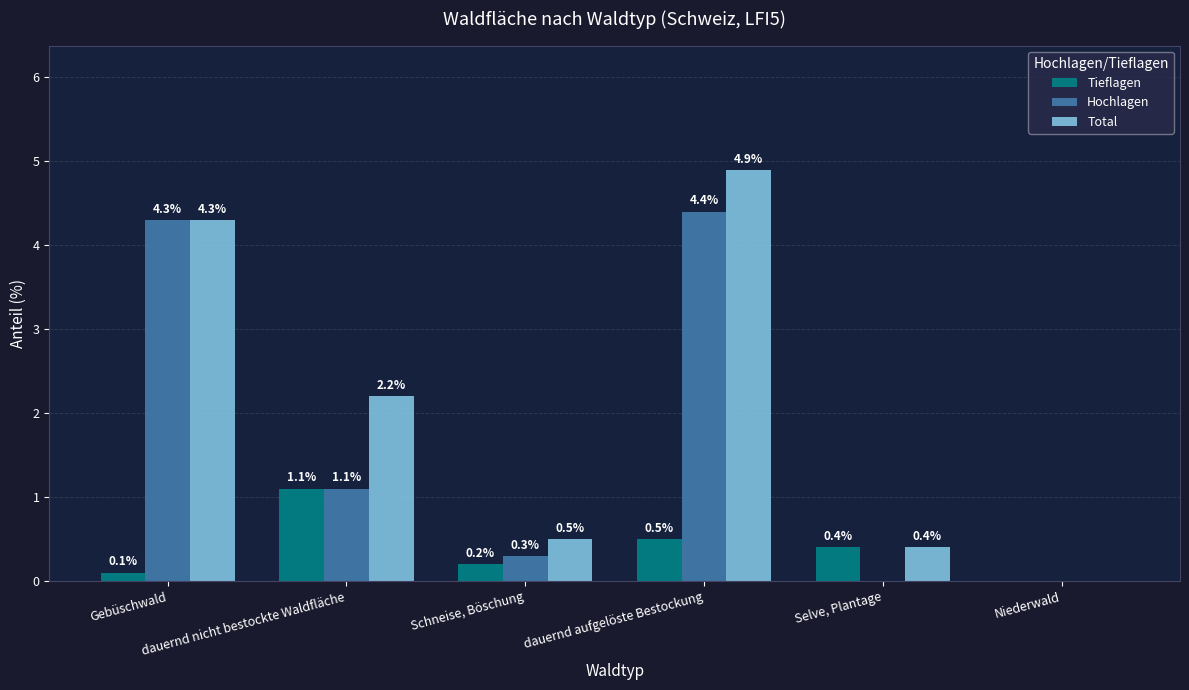

What is the total value across all series at Schneise, Böschung?

1.0